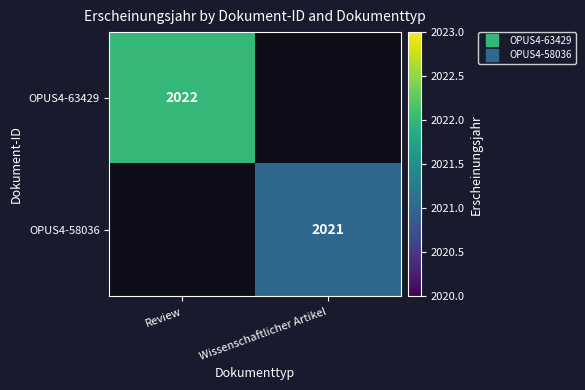

What is the smallest value displayed?

2021.0